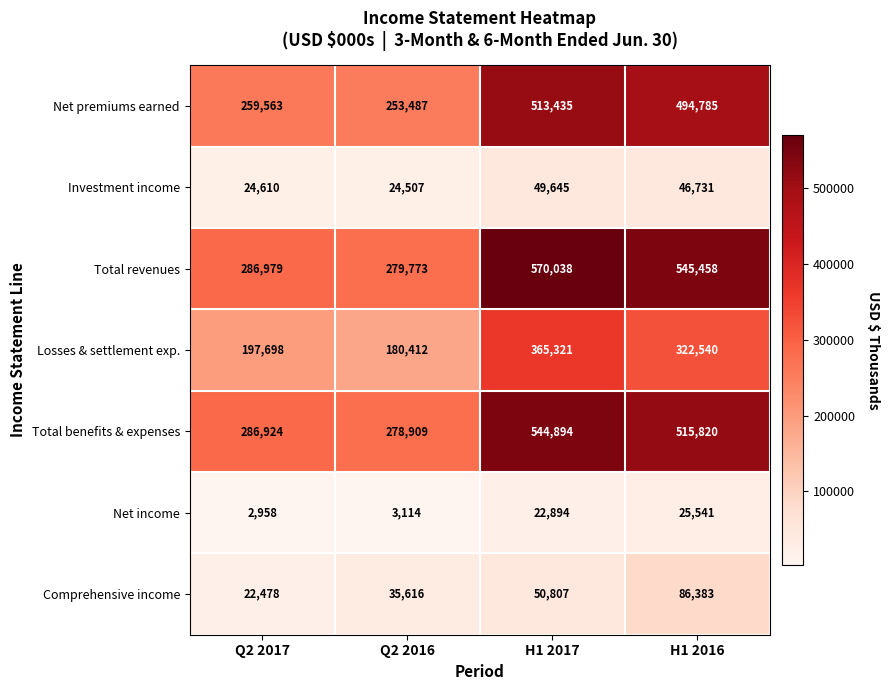

Is it true that Total benefits & expenses equals 777960 at H1 2017?

False